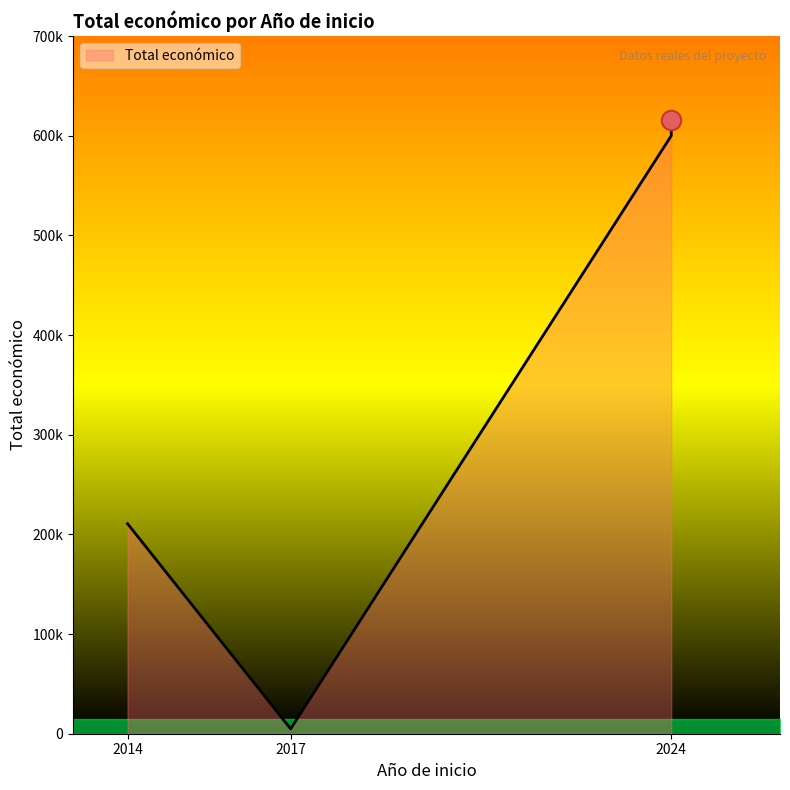

The value at 2024 is 615375. True or false?

True